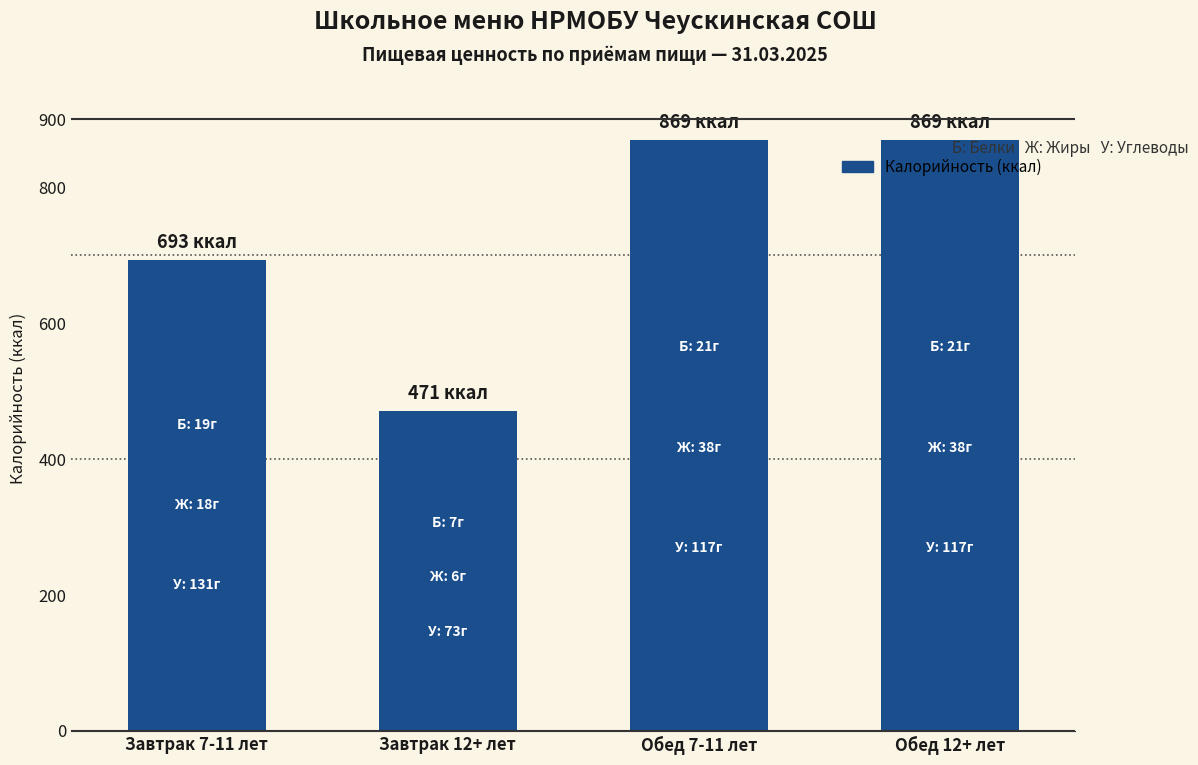

Reading left to right, transcribe all the data shown in this chart.

Завтрак 7-11 лет=693	Завтрак 12+ лет=471	Обед 7-11 лет=869	Обед 12+ лет=869